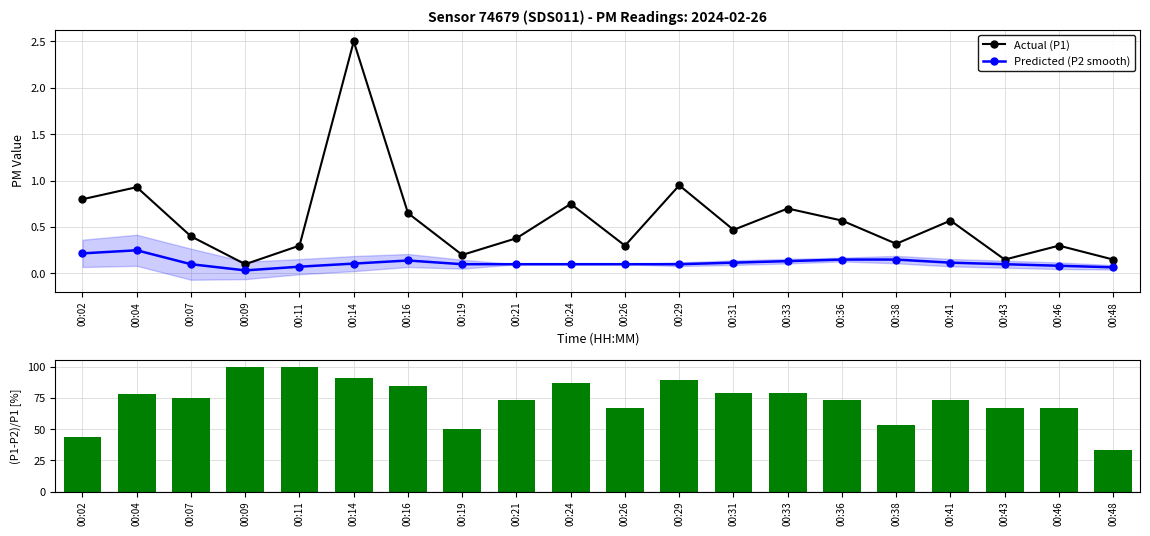

At how many categories does at least one series exceed 83?

6